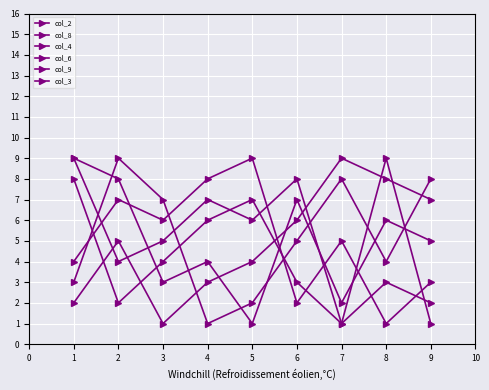

How many interior local peaks does the col_6 series have?

3